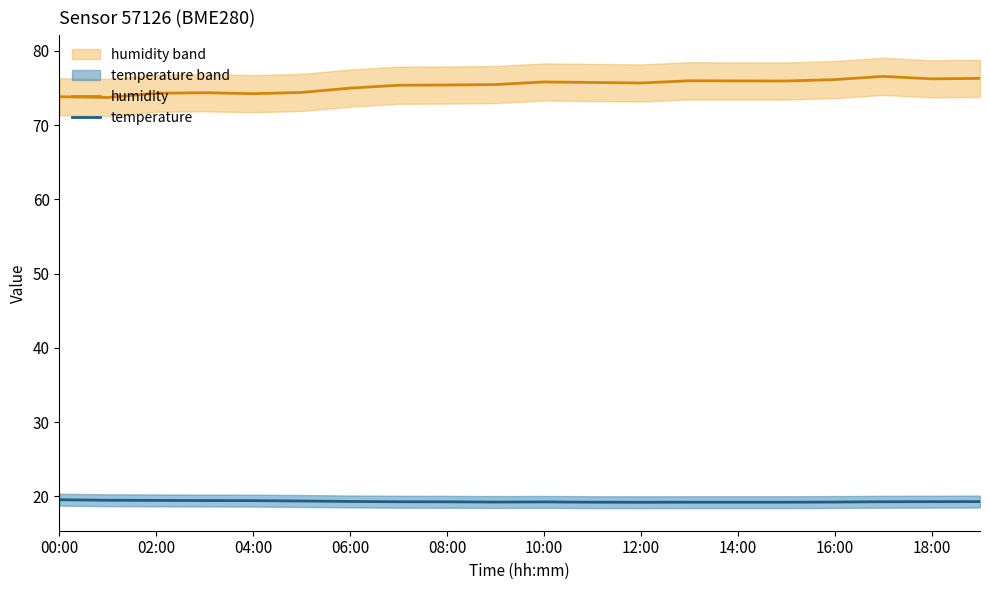

Is it true that temperature equals 7.3 at 18:00?

False